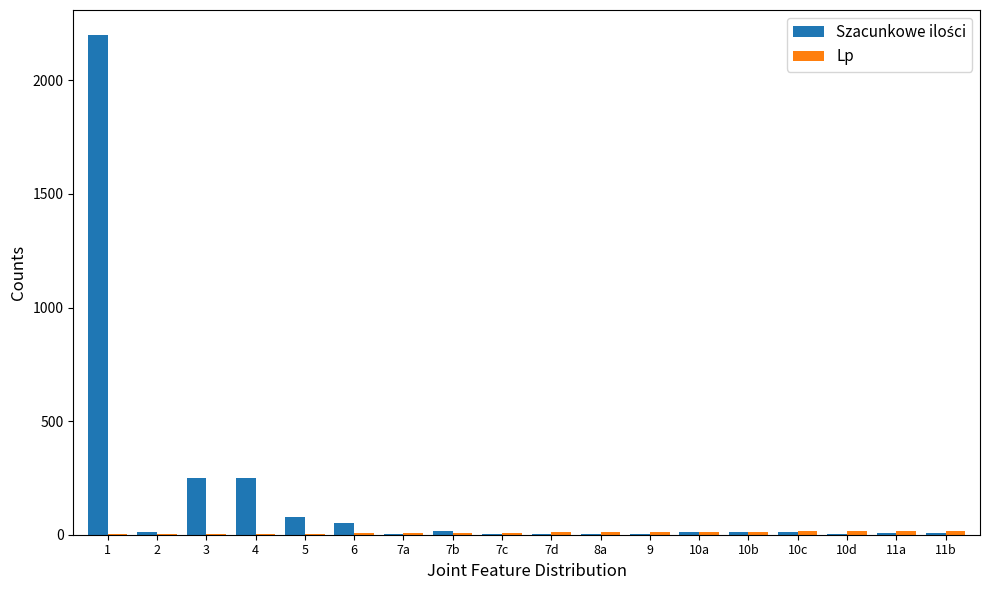

How many data points does each series have?

18